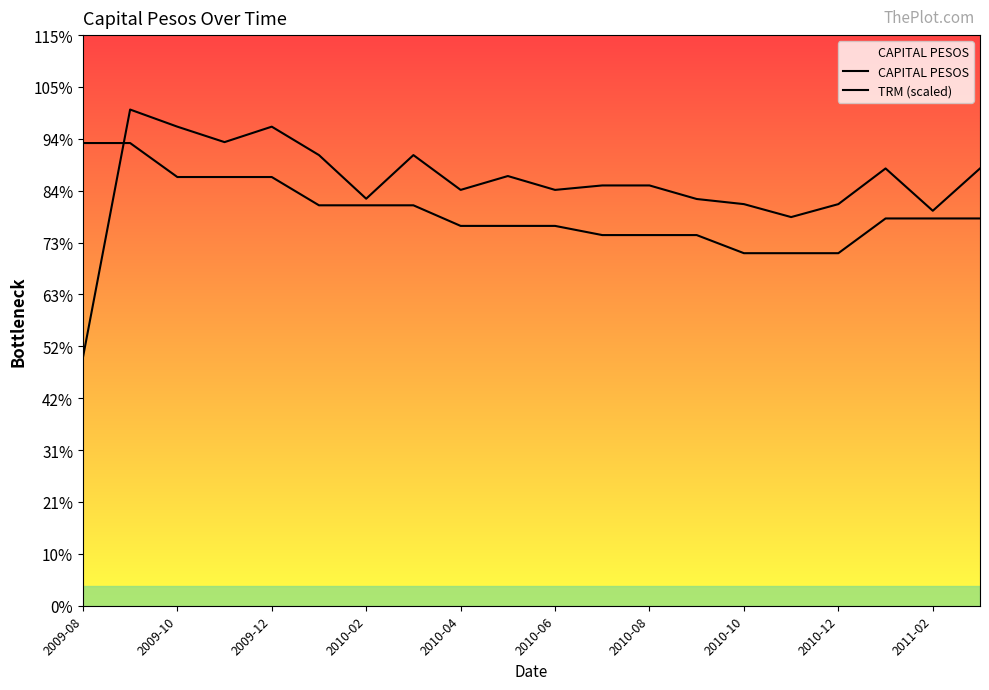

Which series changed the most between 2009-08 and 17?

CAPITAL PESOS